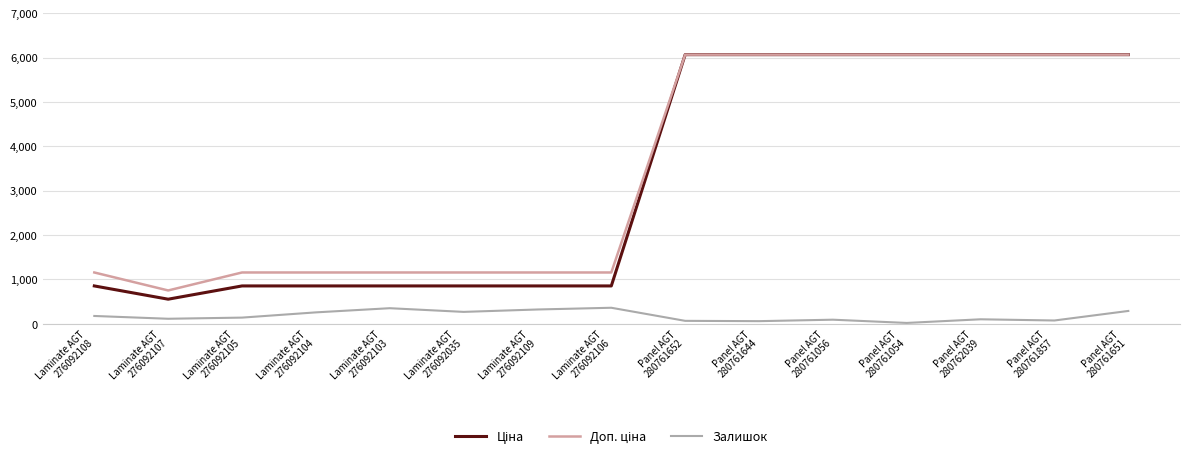

What is the maximum value shown in the chart?

6067.2